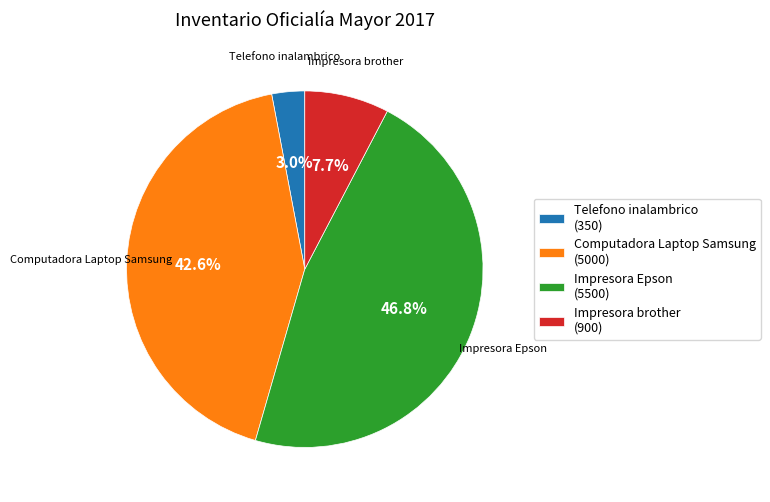

Between Impresora Epson and Computadora Laptop Samsung, which is larger?

Impresora Epson